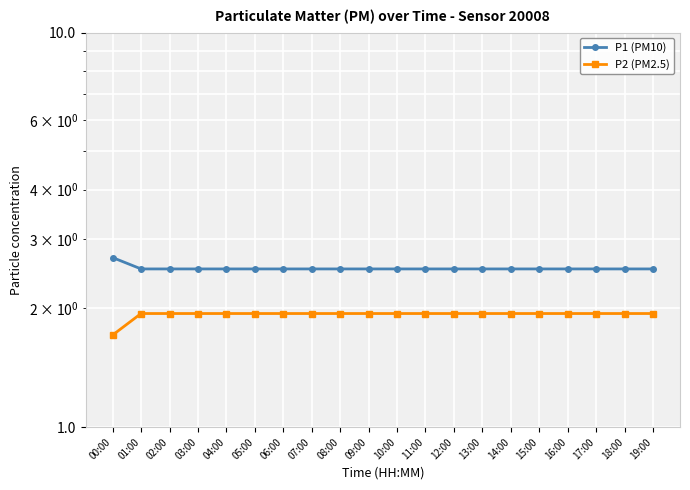

What is the label of the 2nd point from the right?

18:00